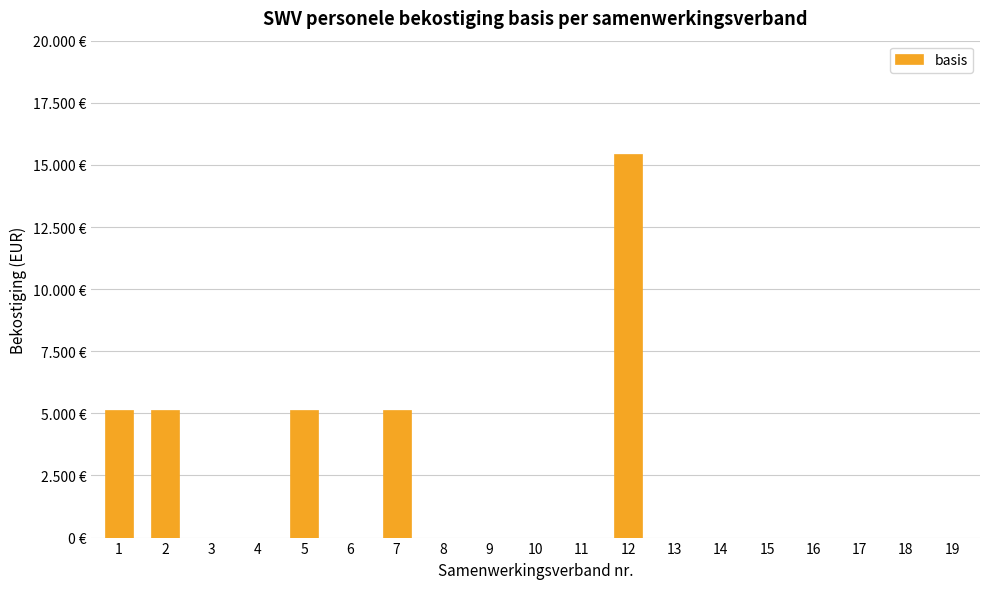

Are the bars horizontal?

No